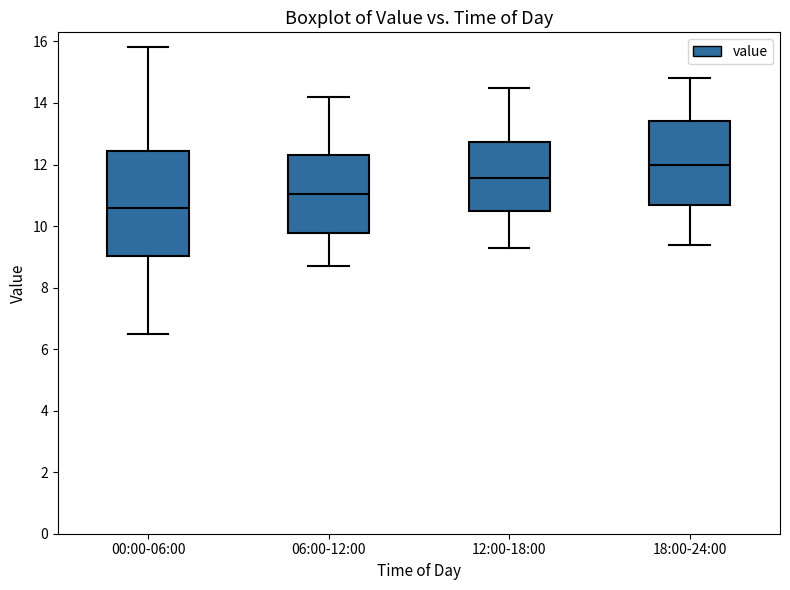

Which box has the lowest median line?

00:00-06:00